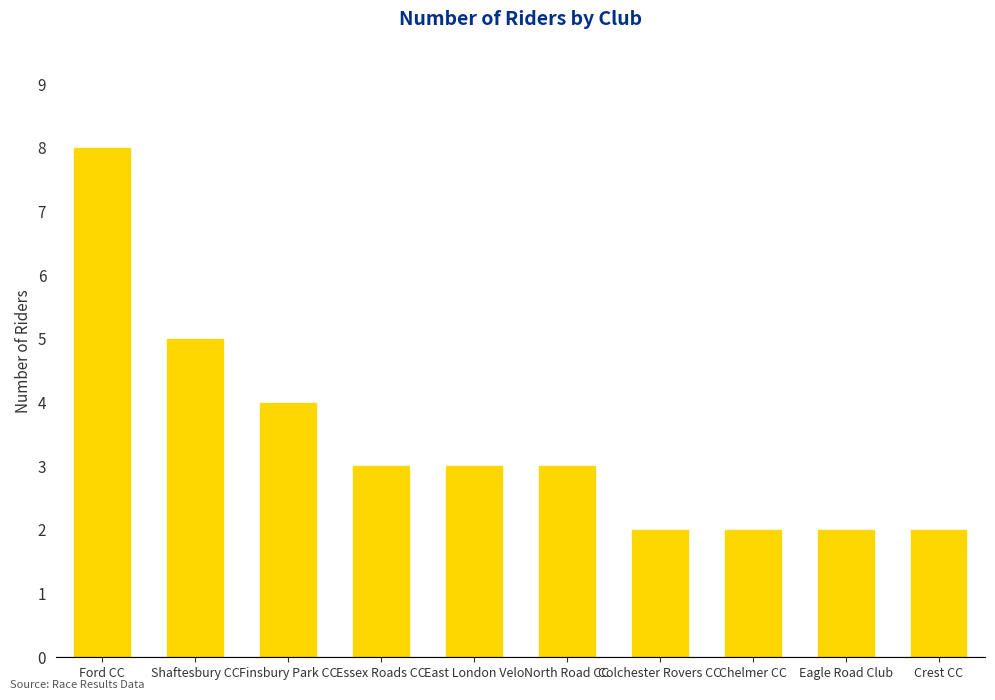

Reading left to right, extract all data points from this chart.

Ford CC=8	Shaftesbury CC=5	Finsbury Park CC=4	Essex Roads CC=3	East London Velo=3	North Road CC=3	Colchester Rovers CC=2	Chelmer CC=2	Eagle Road Club=2	Crest CC=2